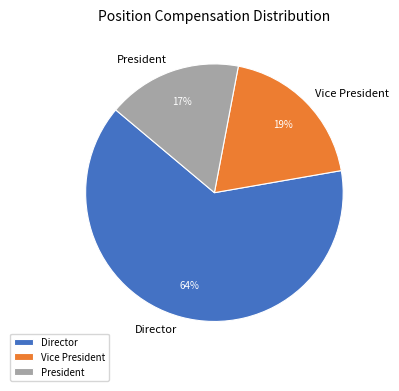

To the nearest percent, what is the difference between the President and Director slice percentages?

47%